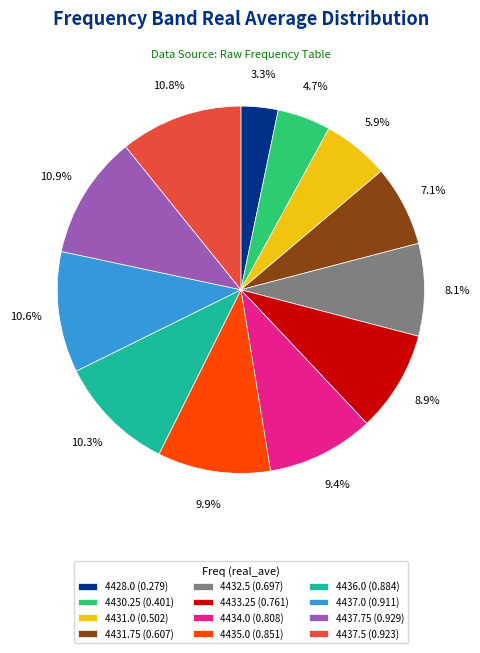

How much of the chart is everything except 4430.25 (0.401)?

95.3%